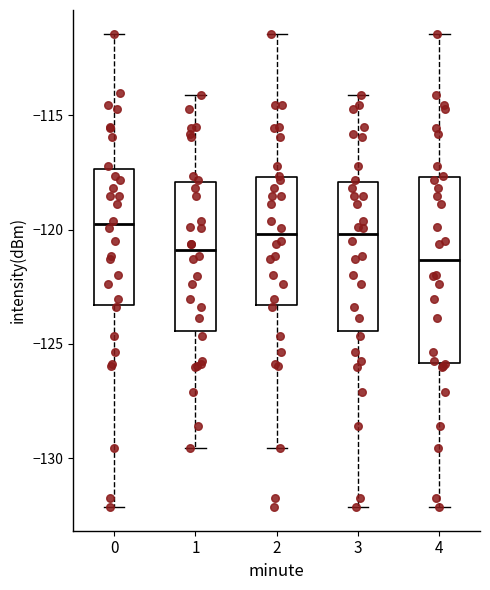

Where does the median line of the box at x = 4 sit on the y-axis? The values are not printed on the chart, so give them approximately, as read against the axis.

-121.5